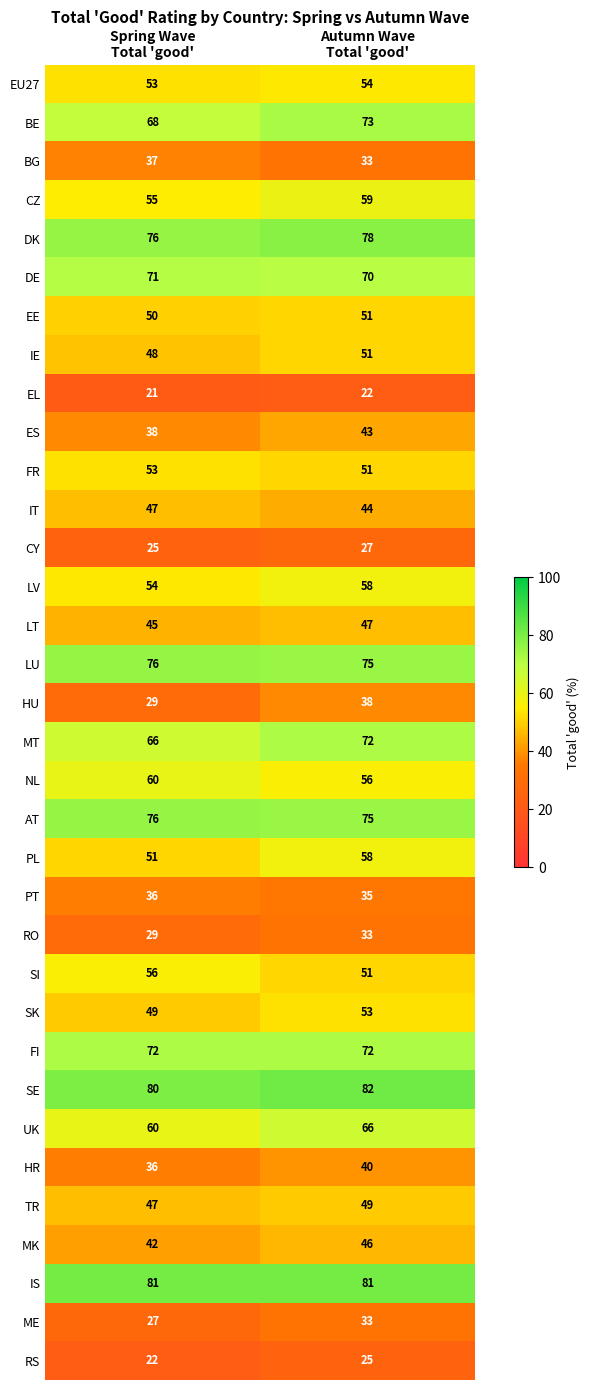

What is the total value across all series at Autumn Wave
Total 'good'?

1801